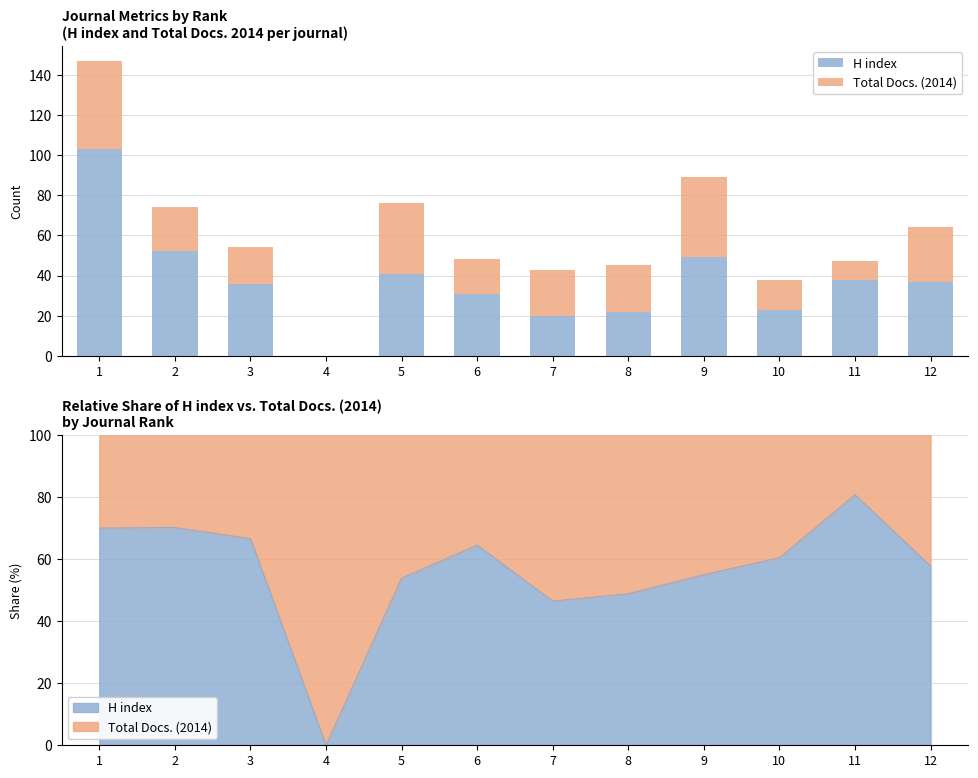

At 10, list the series in order from smallest to largest.

Total Docs. (2014), H index